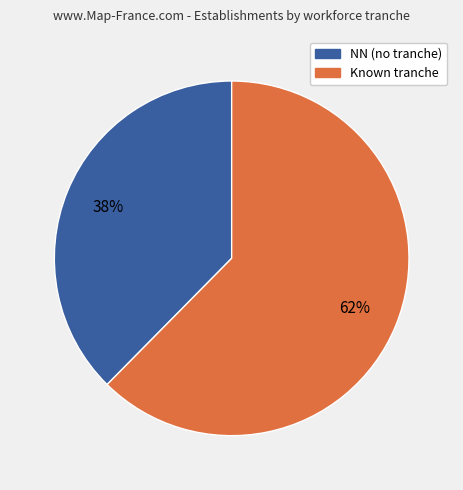

To the nearest percent, what is the average slice percentage?

50%